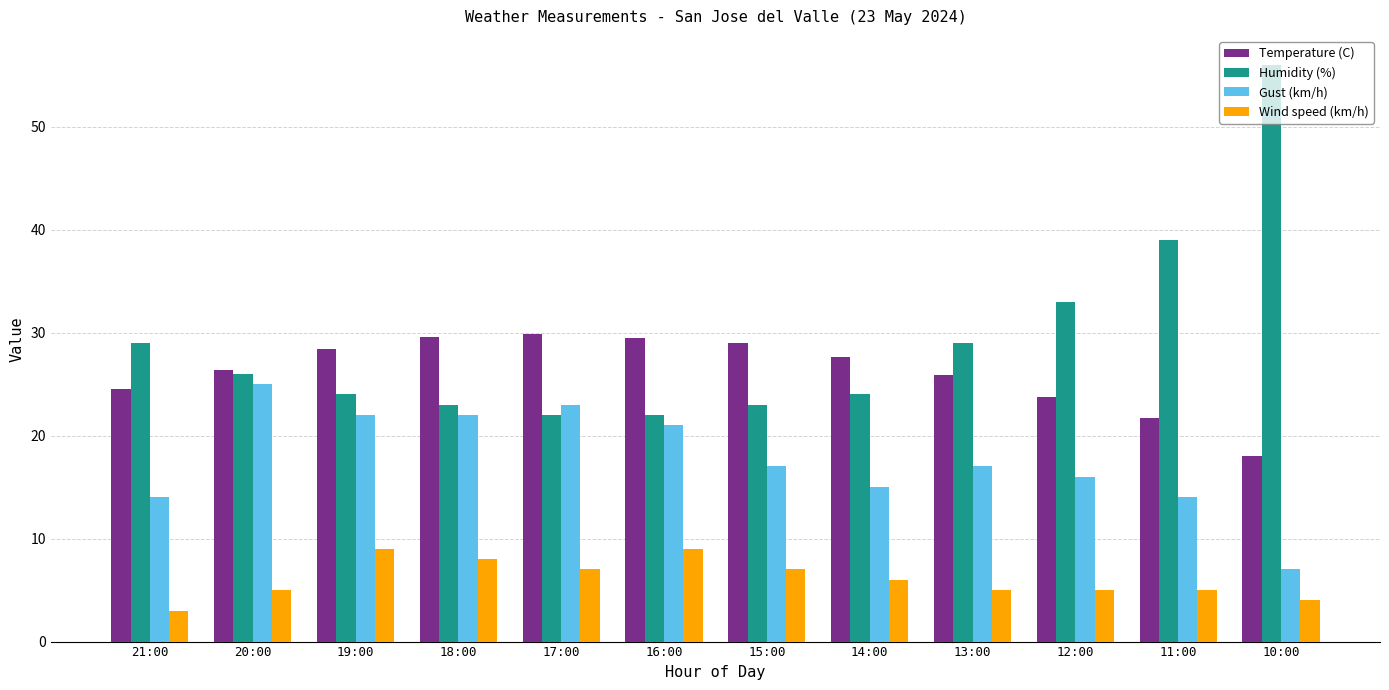

What is the label of the 1st bar from the right?

10:00